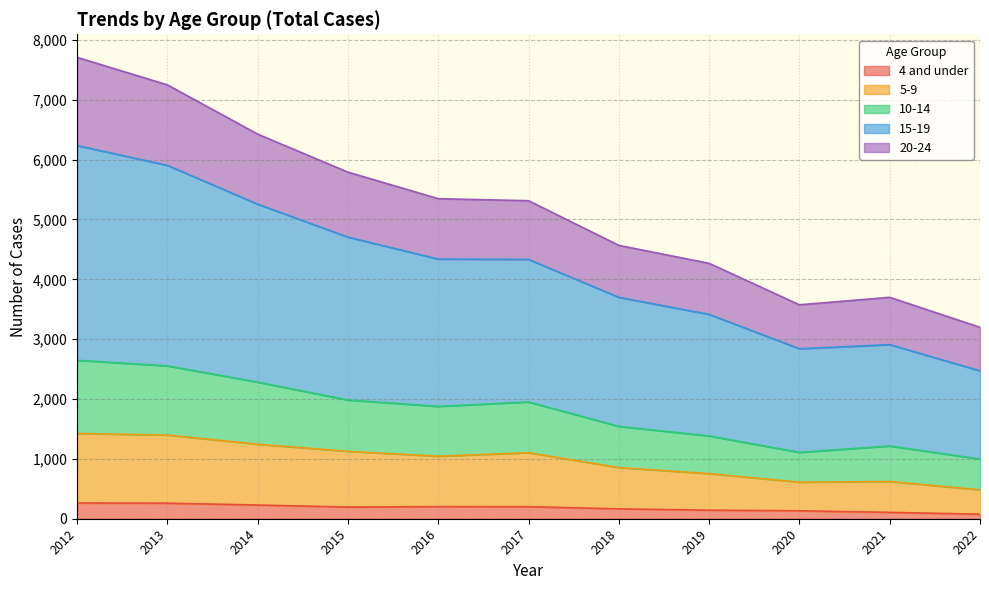

Does the chart display data point markers on the line(s)?

No